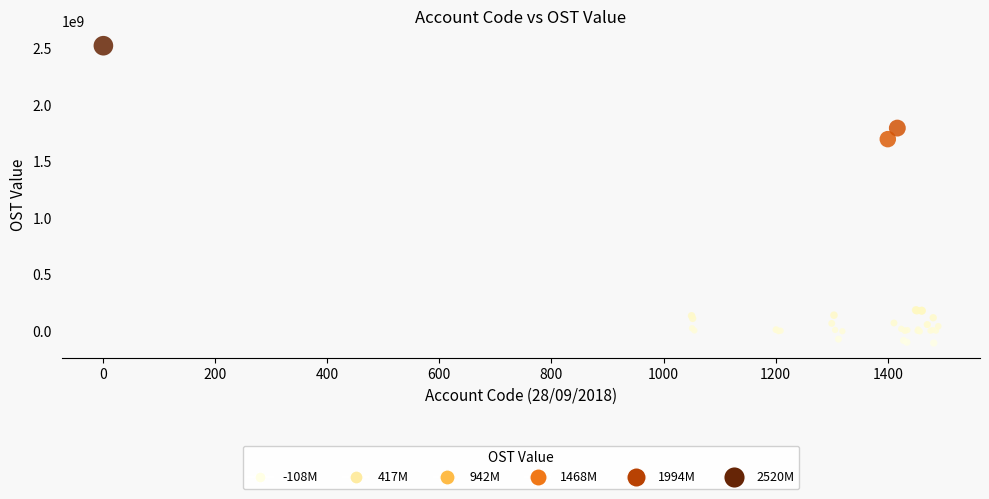

What Y value in the scatter plot is closest to 1205946224?

1694408463